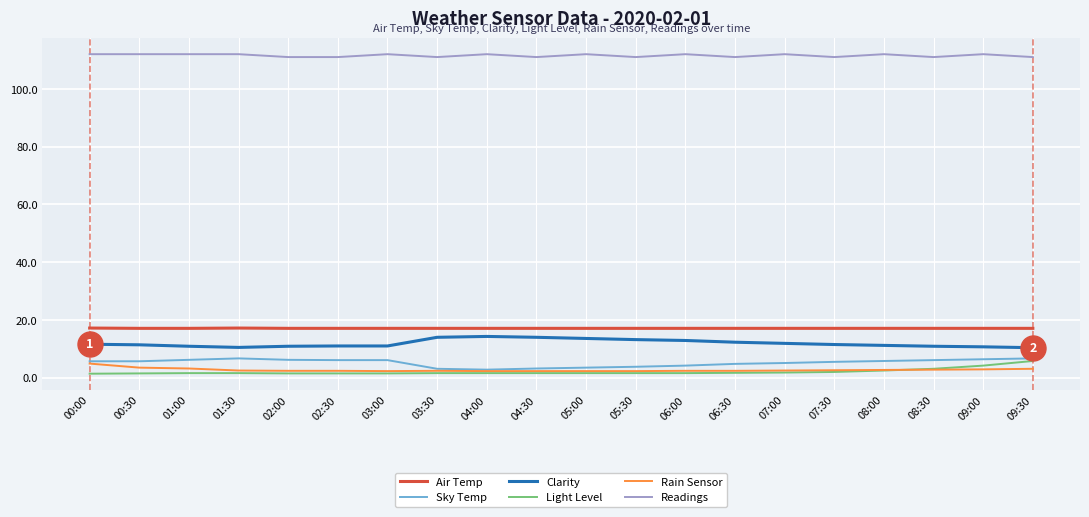

What are all the series names shown in the legend?

Air Temp, Sky Temp, Clarity, Light Level, Rain Sensor, Readings